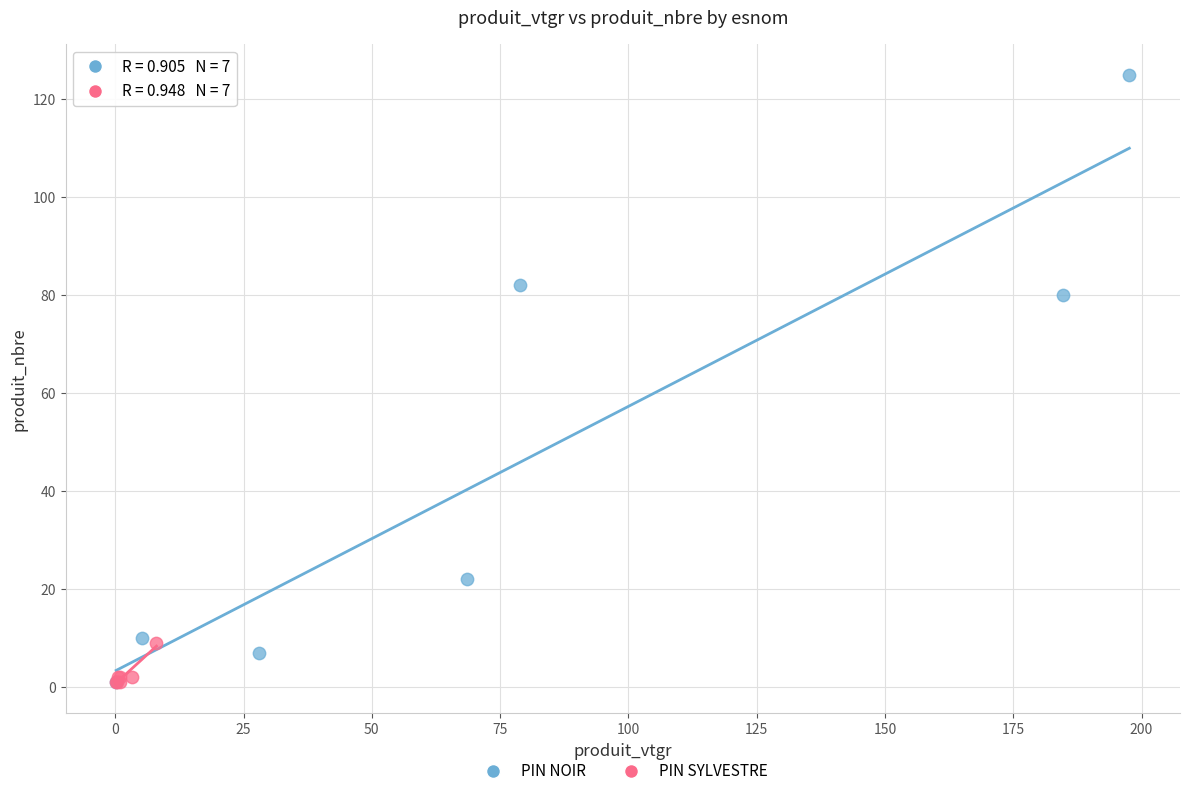

Which series has the largest Y range (max minus min)?

PIN NOIR